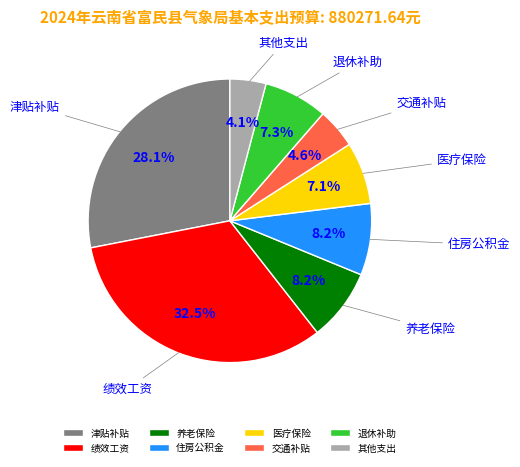

What is the largest slice in the pie chart?

绩效工资